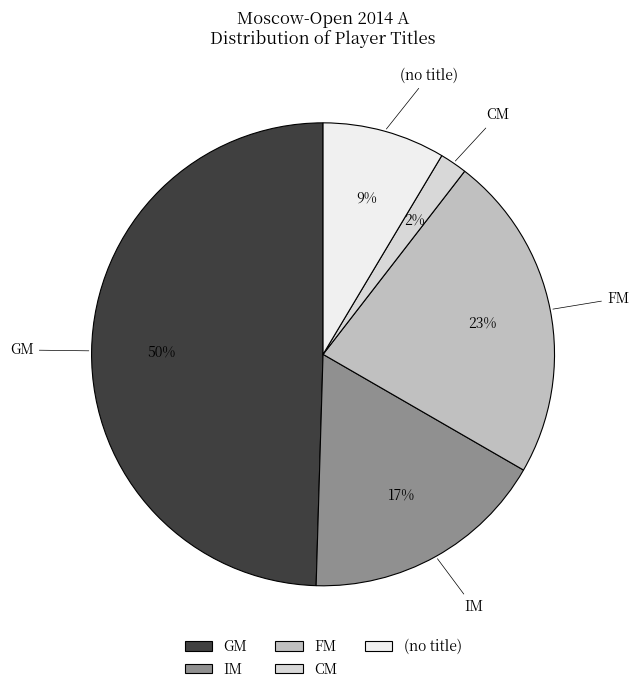

Is GM the majority of the pie?

No